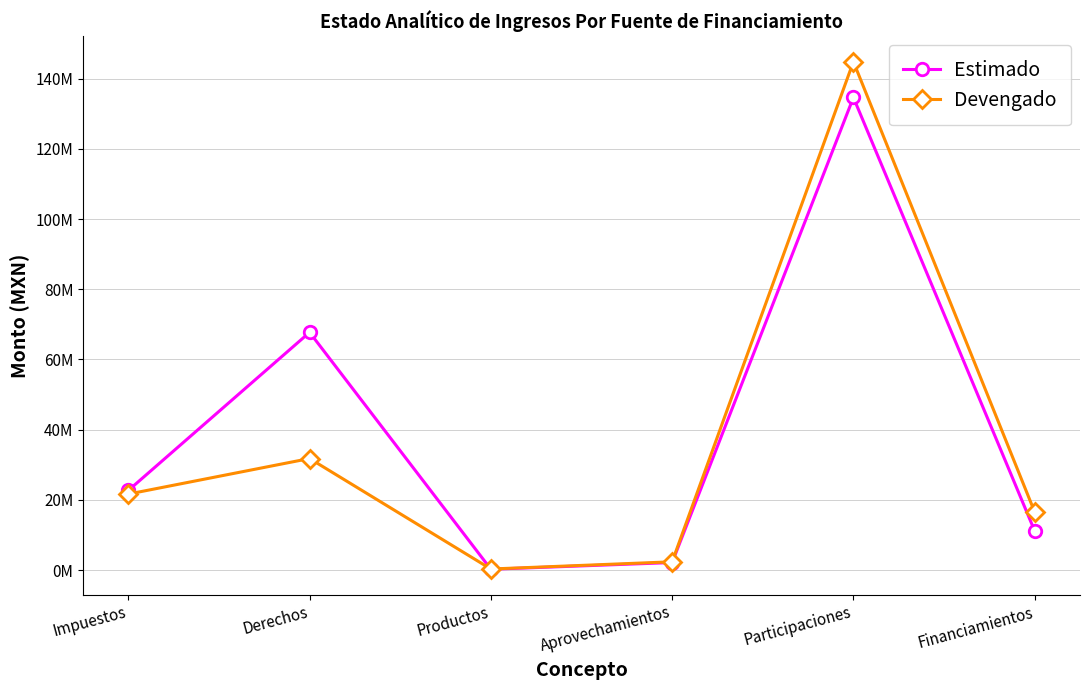

Is this an area chart (filled region under the line)?

No